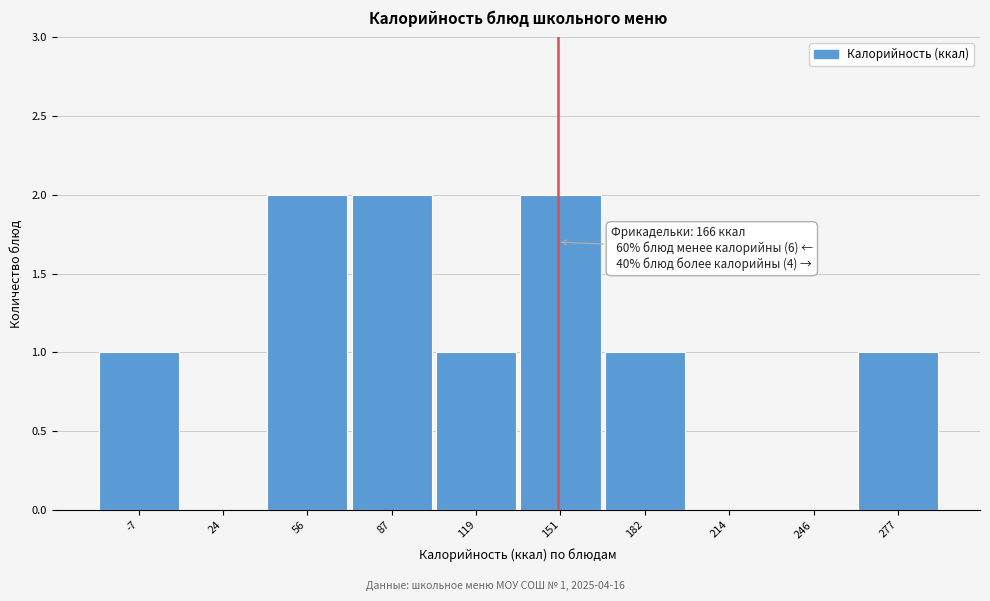

Reading right to left, list all the values displayed in this chart.

277=1	246=0	214=0	182=1	151=2	119=1	87=2	56=2	24=0	-7=1